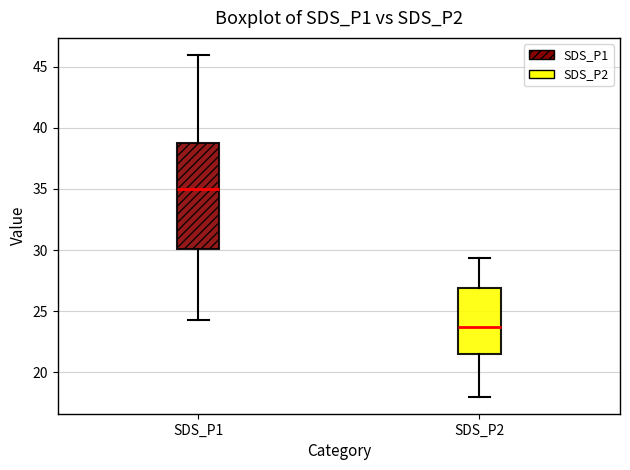

Which box has the lowest median line?

SDS_P2